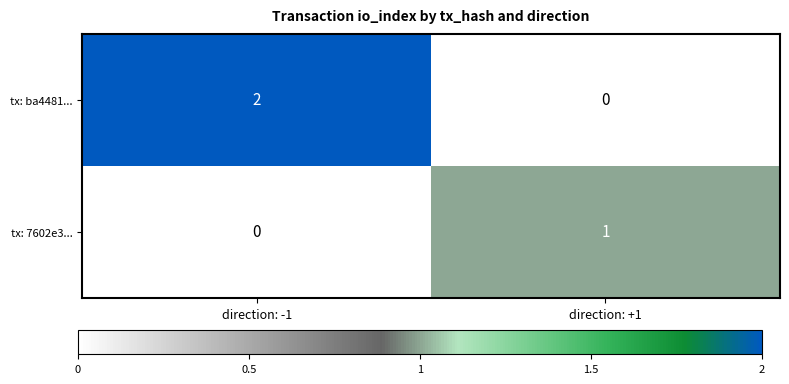

Reading left to right, transcribe all the data shown in this chart.

tx: ba4481...: direction: -1=2	direction: +1=0
tx: 7602e3...: direction: -1=0	direction: +1=1